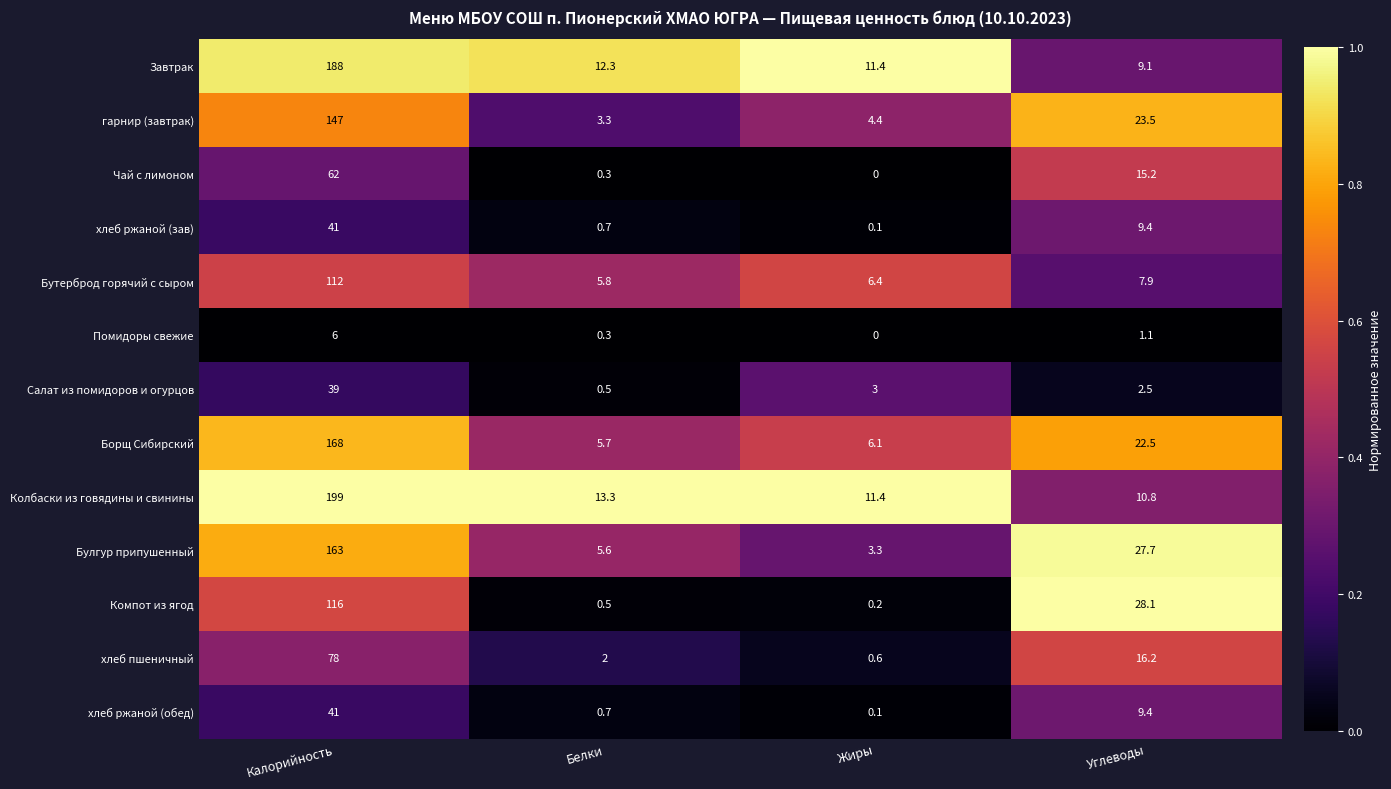

How many data points in Компот из ягод are above 28?

2